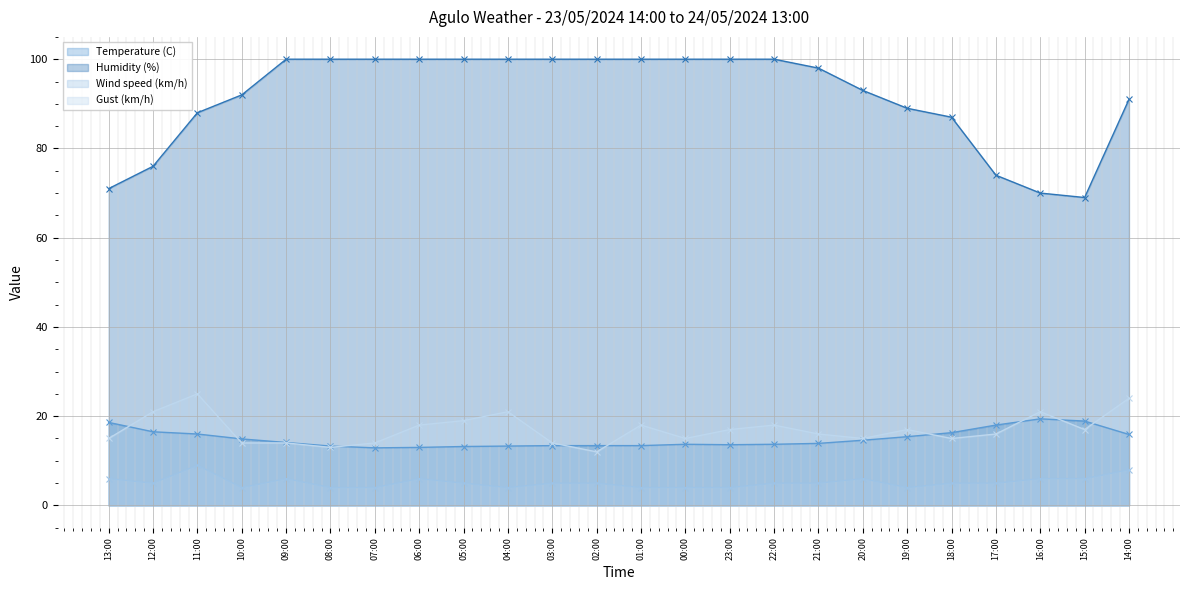

What is the difference between the highest and lowest values at 06:00?

94.0